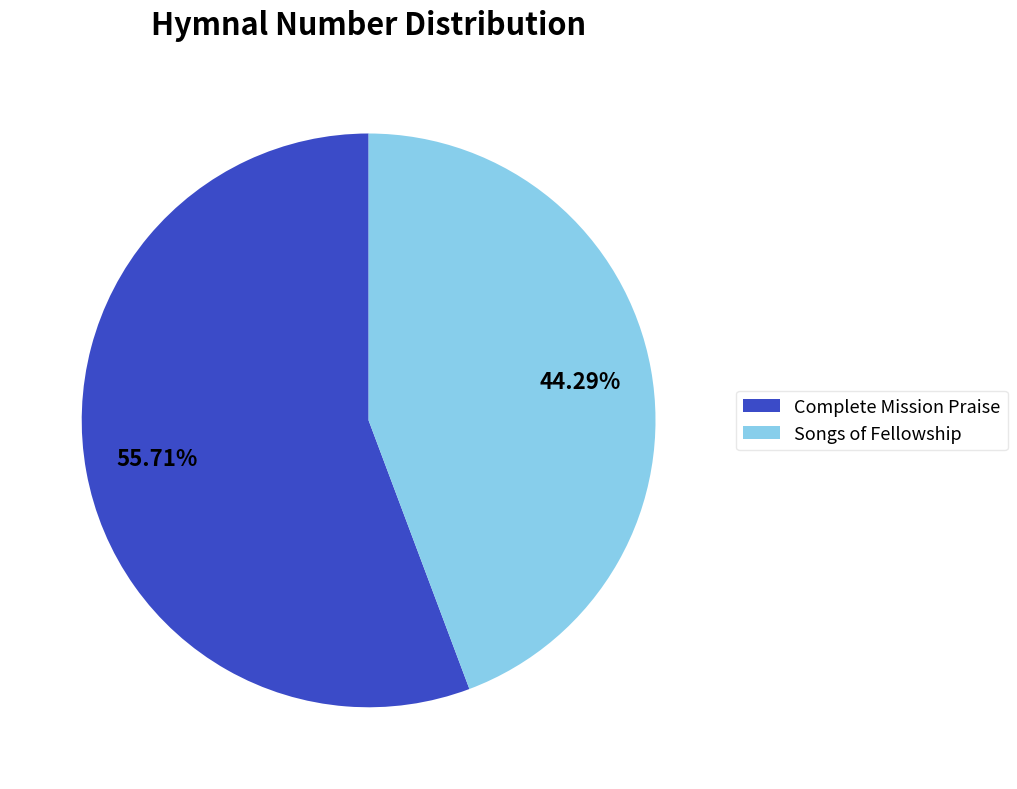

Which category has the biggest portion of the pie?

Complete Mission Praise